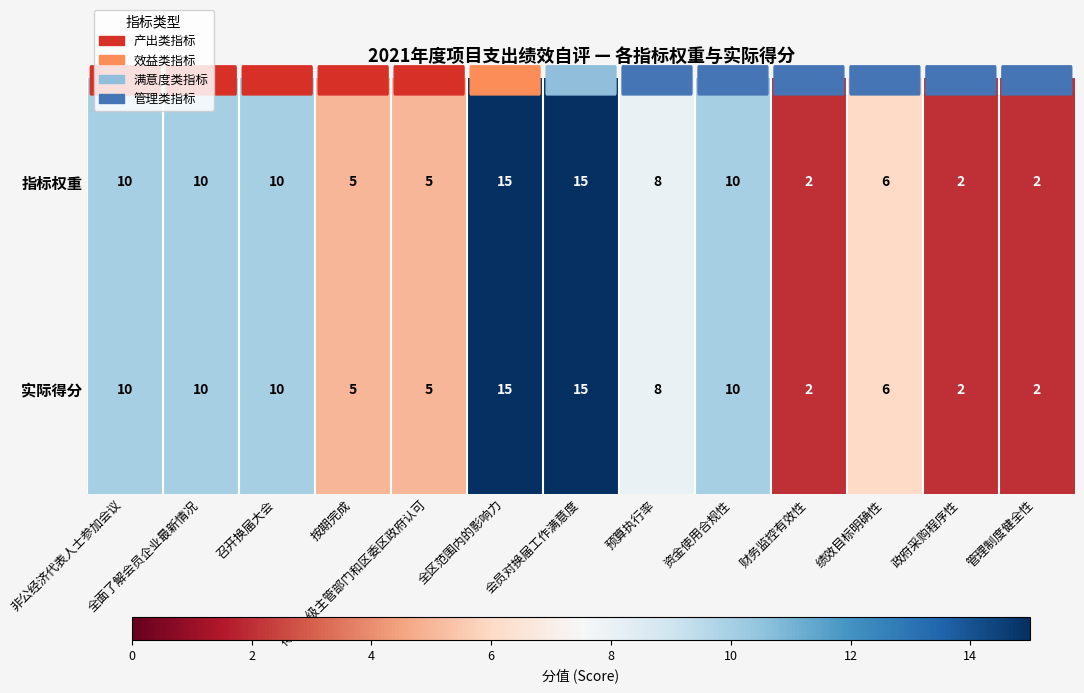

At how many categories does at least one series exceed 9?

6